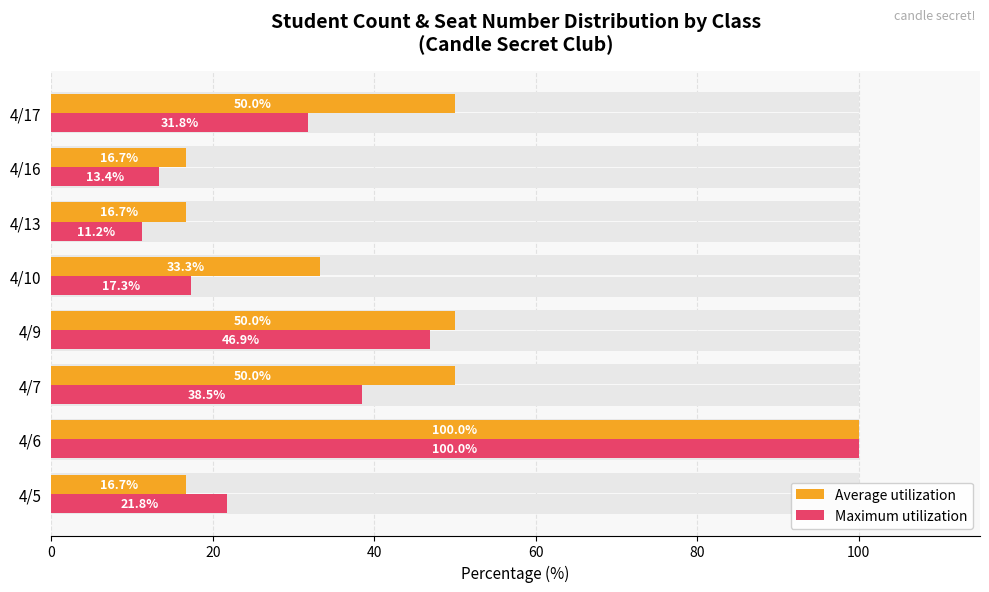

Reading right to left, what are all the values shown in this chart?

Average utilization: 50.0	16.7	16.7	33.3	50.0	50.0	100.0	16.7
Maximum utilization: 31.8	13.4	11.2	17.3	46.9	38.5	100.0	21.8